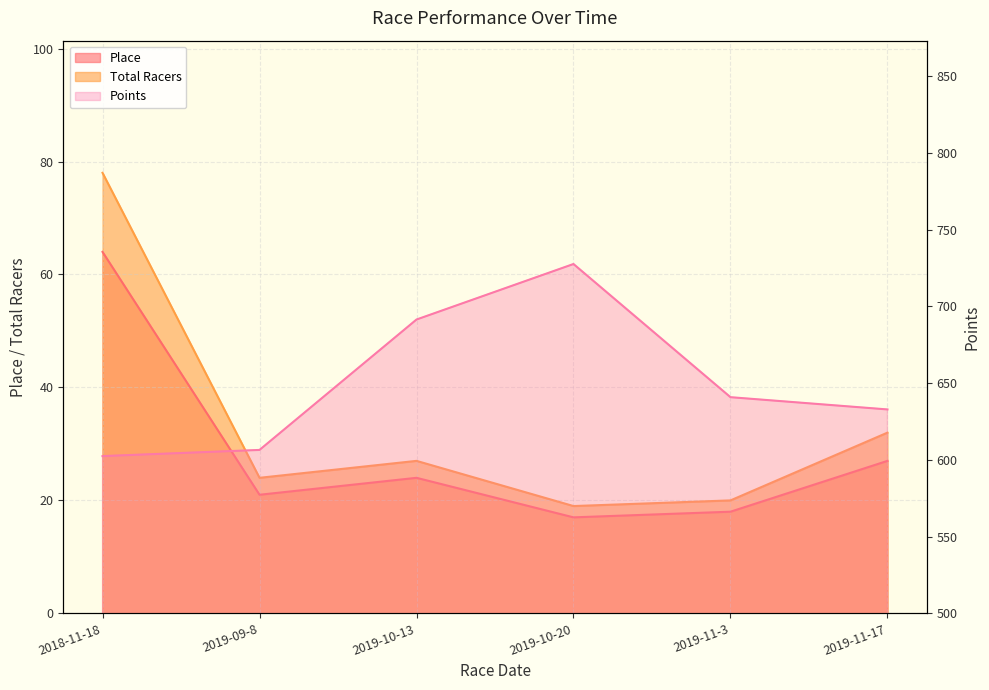

At which label is Points closest to 665?

2019-11-3